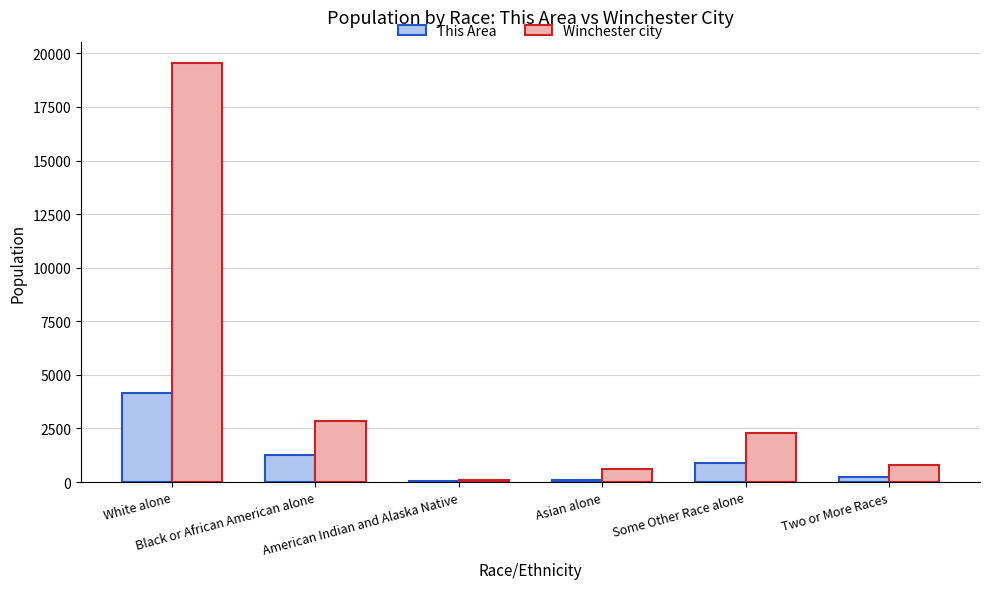

At which label does This Area first exceed 878?

White alone